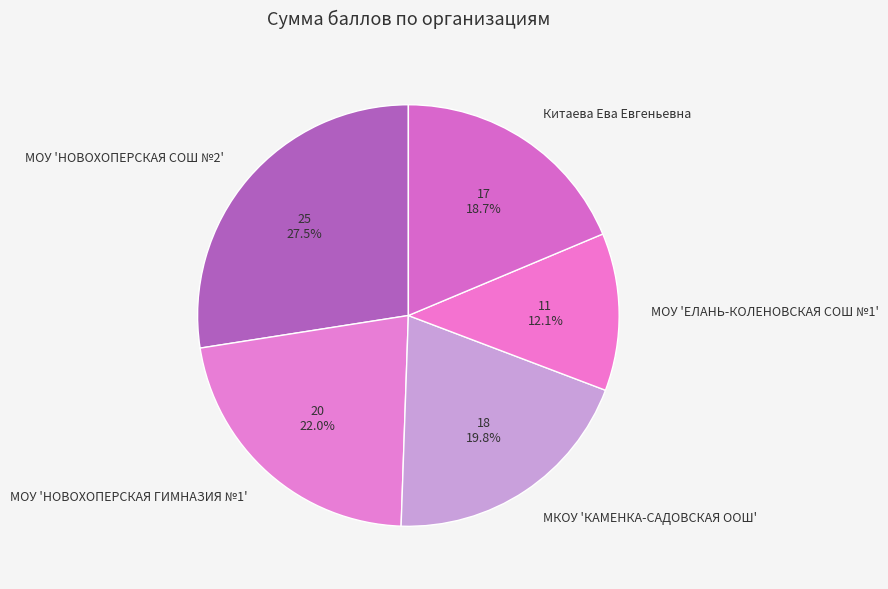

Count the number of slices in the pie.

5